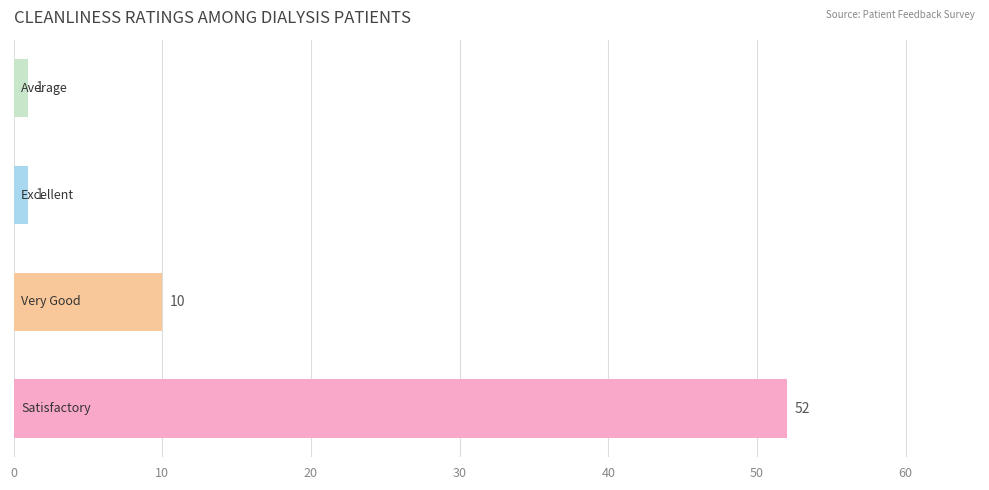

What is the average value?

16